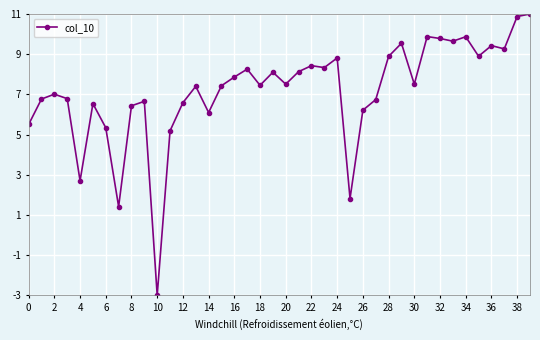

What is the greatest value displayed?

11.0